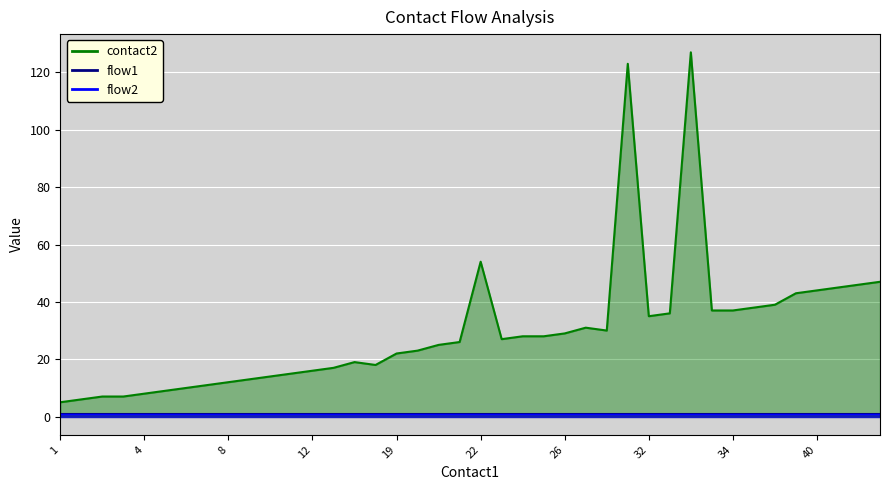

Between 40 and 41, which series saw the biggest shift?

contact2